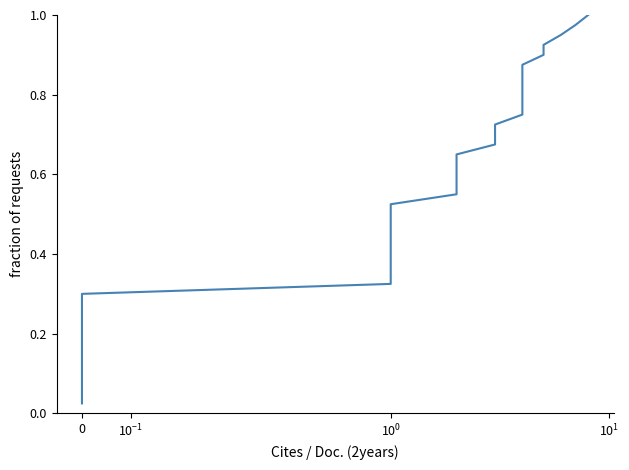

What is the value of the 18th point from the left?

0.5